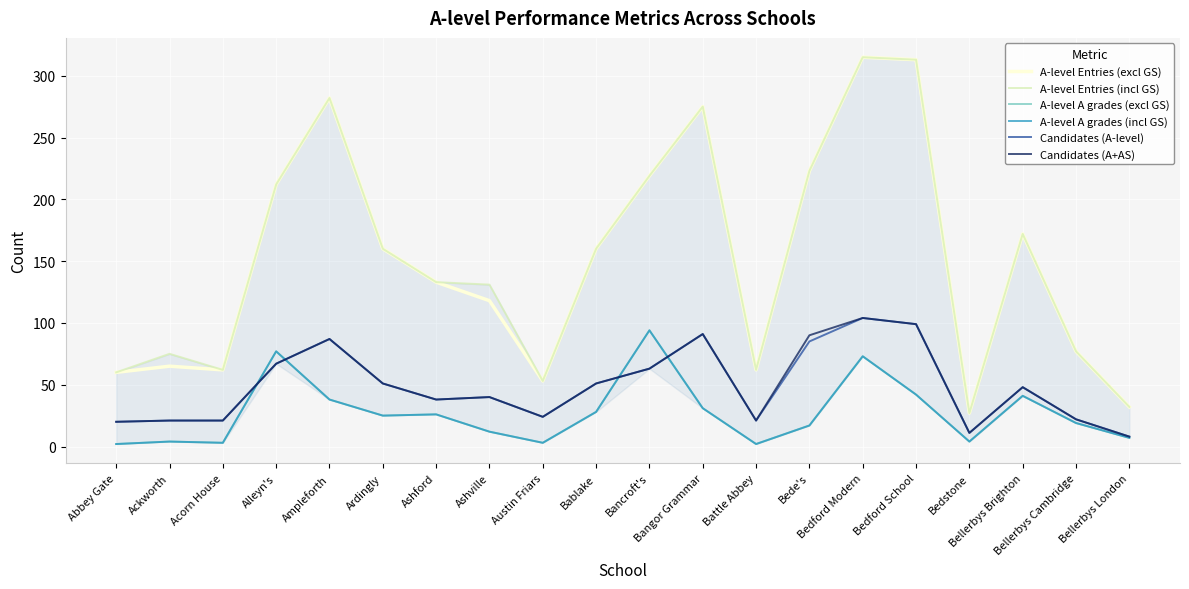

What is the label of the 20th point from the right?

Abbey Gate